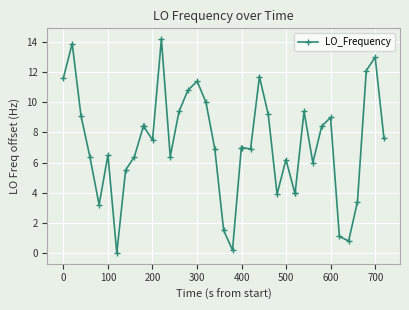

True or false: there are more than 1 points higher than both neighbors.

True